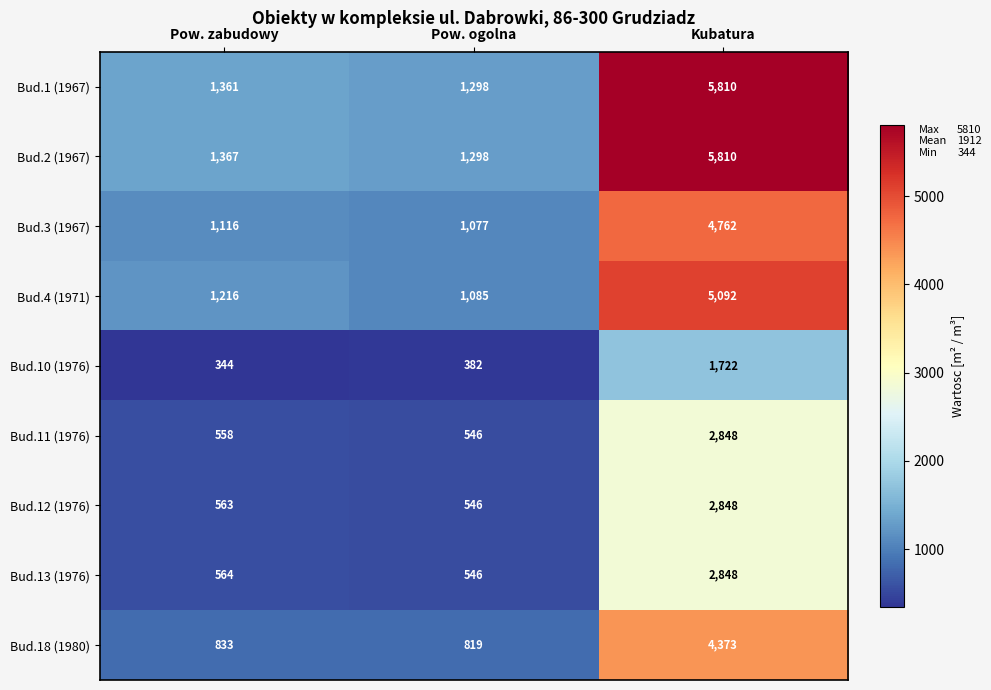

What is the difference between the highest and lowest values at Pow. zabudowy?

1023